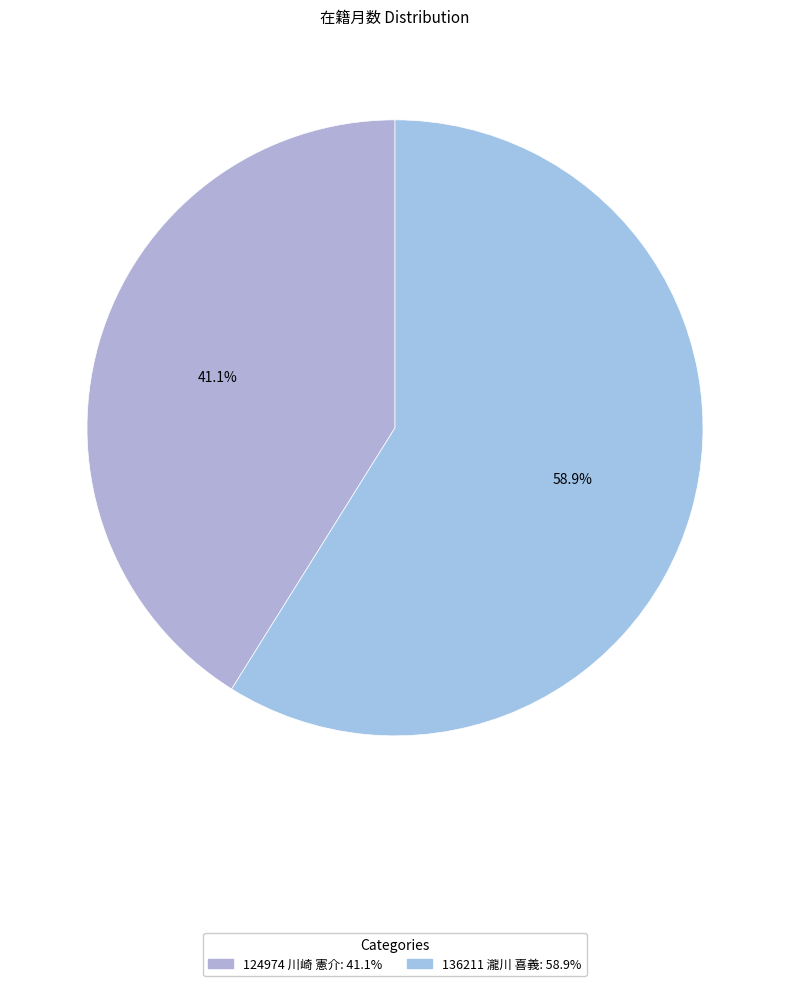

How much of the chart is everything except 124974 川崎 憲介?

58.9%